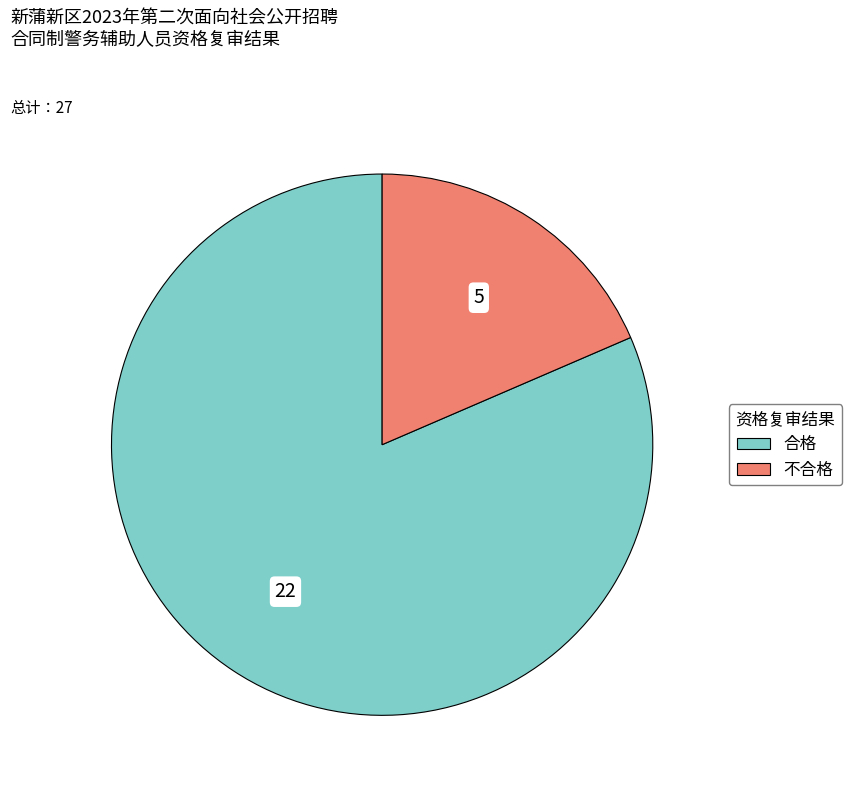

Is there any slice that represents more than half of the pie?

Yes